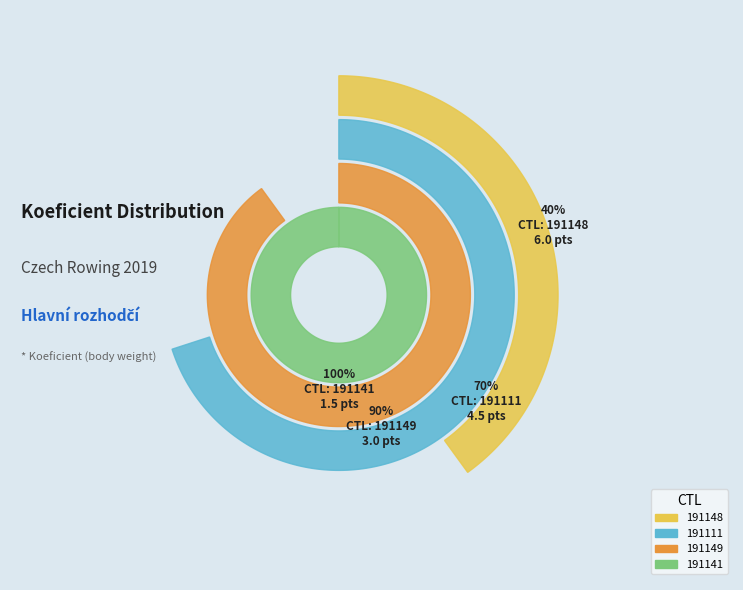

What is the largest slice in the pie chart?

191148